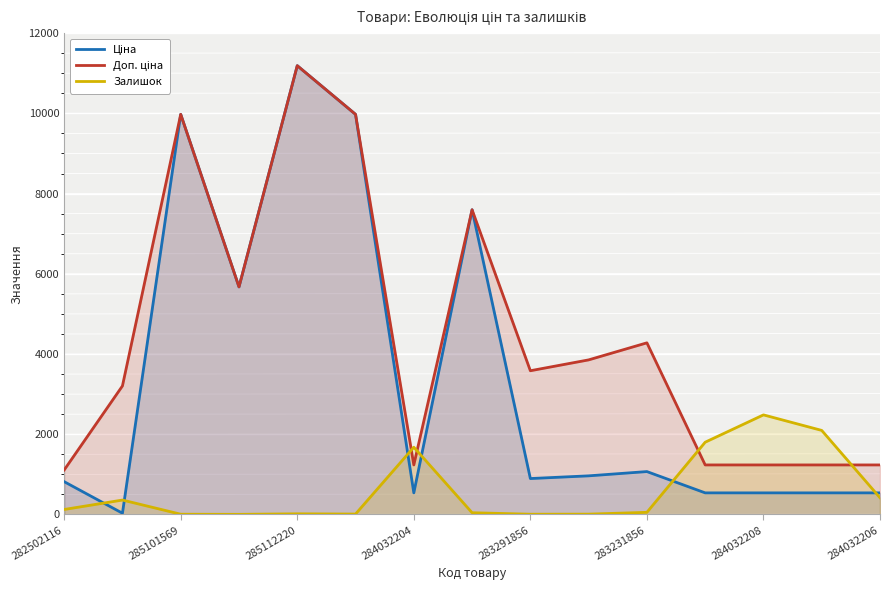

Which category has the highest value across all series?

285112220